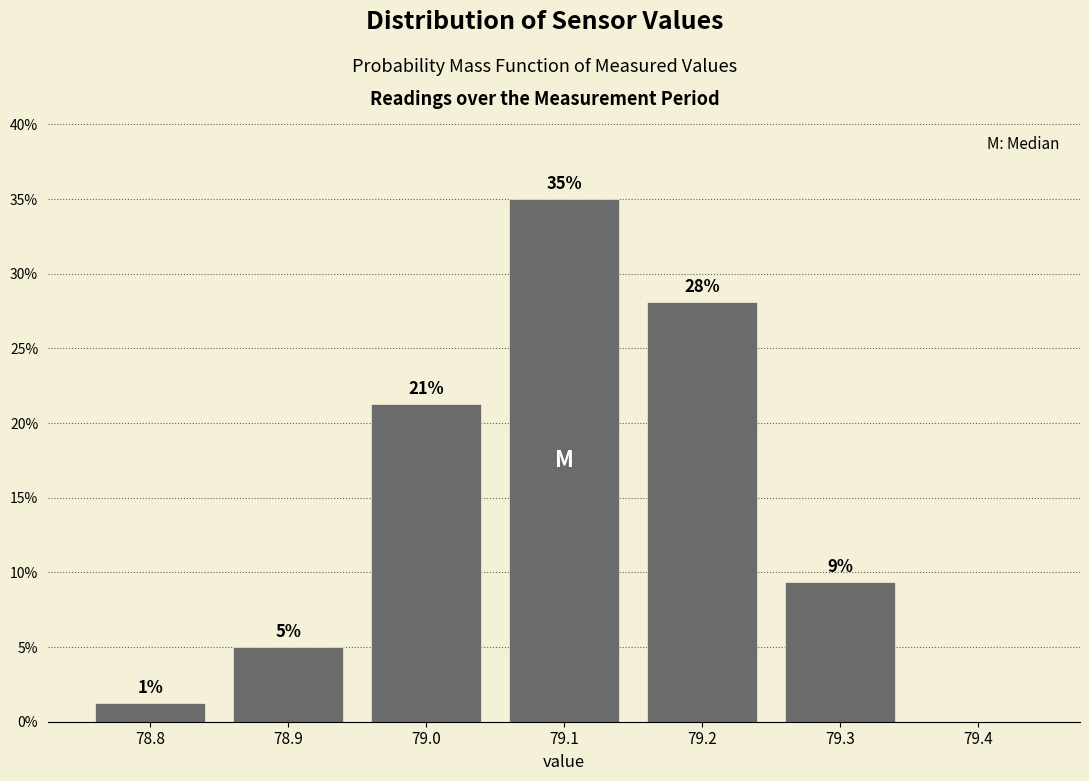

Which range on the x-axis has the tallest bar?

79.05 to 79.15